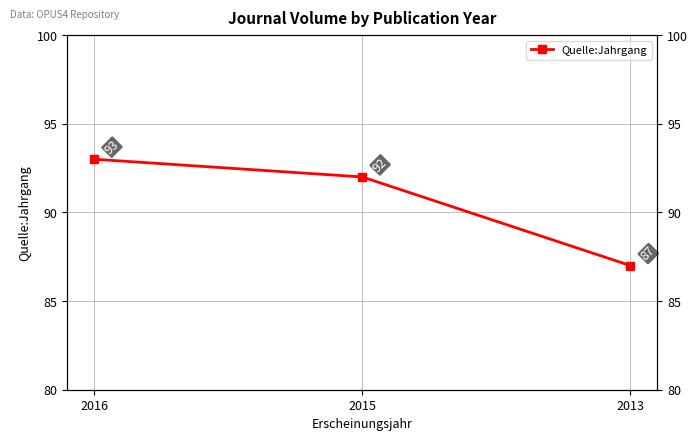

How many lines are shown in the chart?

1